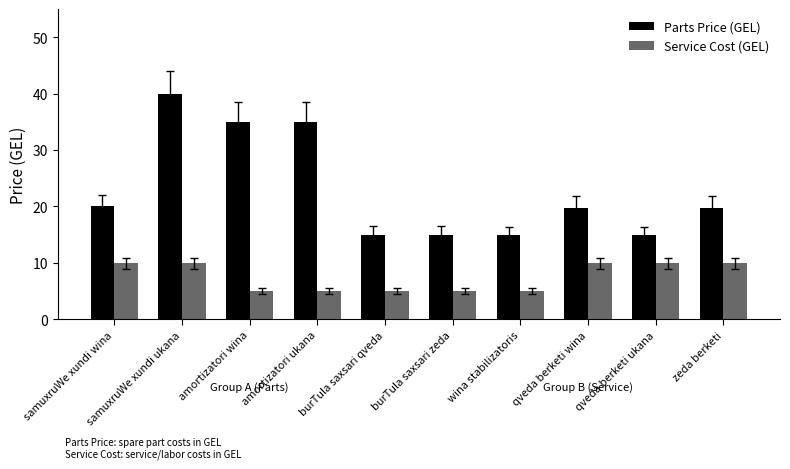

What is the spread (max minus min) of values at amortizatori ukana?

30.0